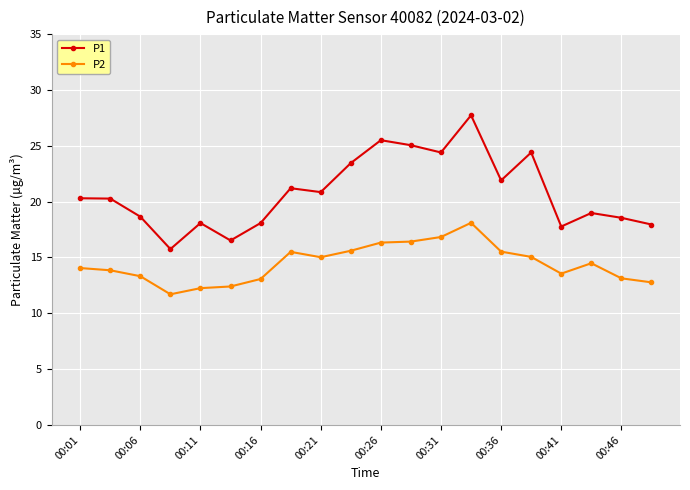

Does the chart have visible grid lines?

Yes